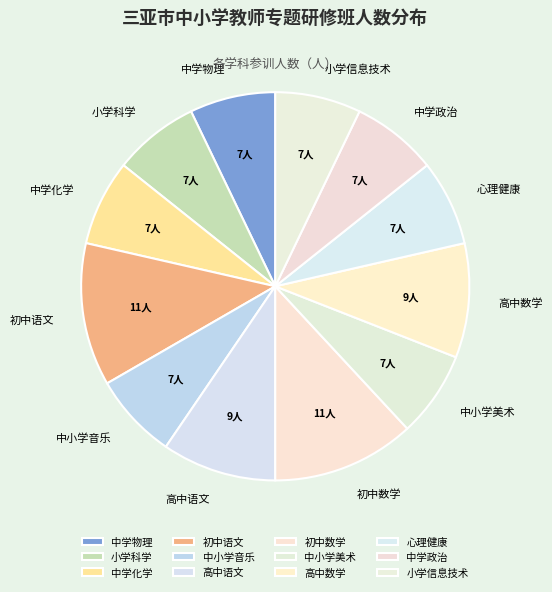

The 初中语文 slice represents 2% of the pie. True or false?

False